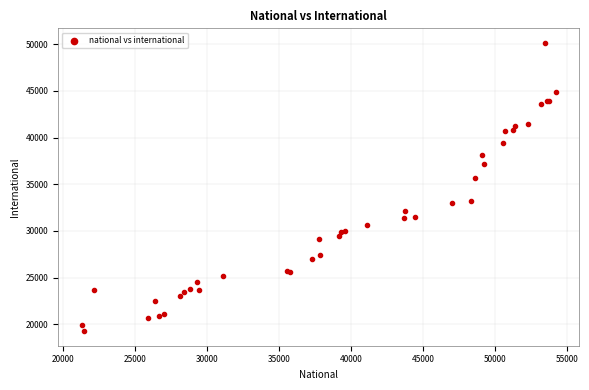

What Y value in the scatter plot is closest to 34696?

35627